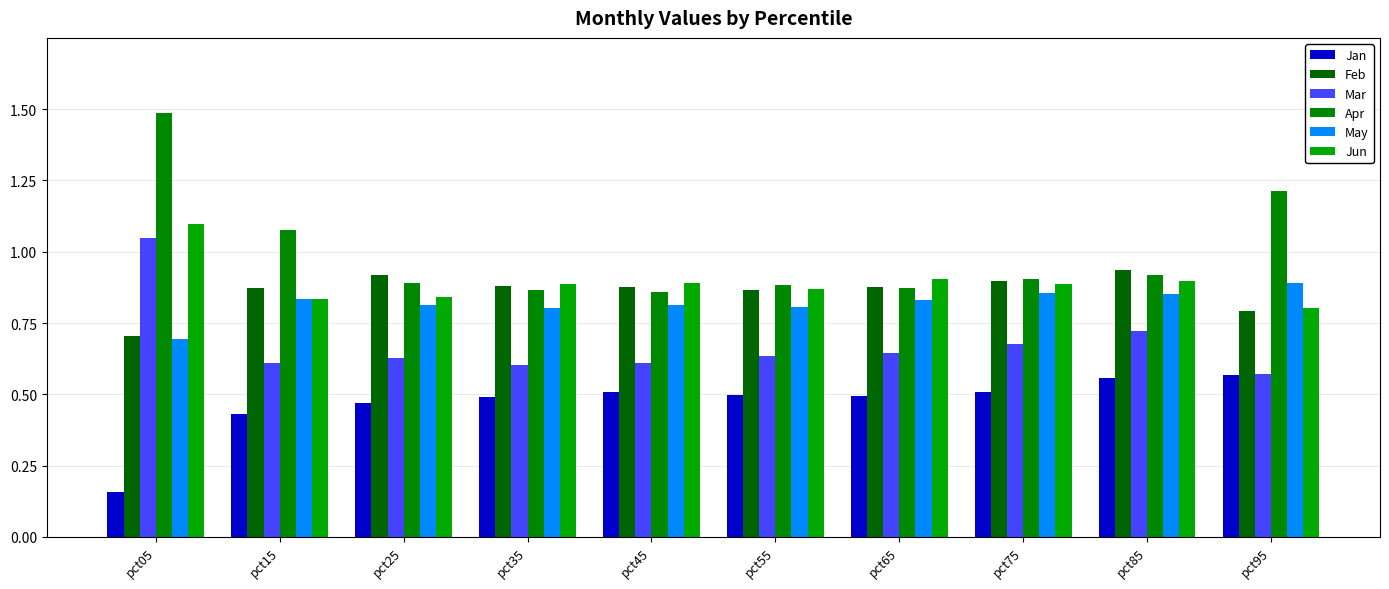

Between pct45 and pct85, which series saw the biggest shift?

Mar